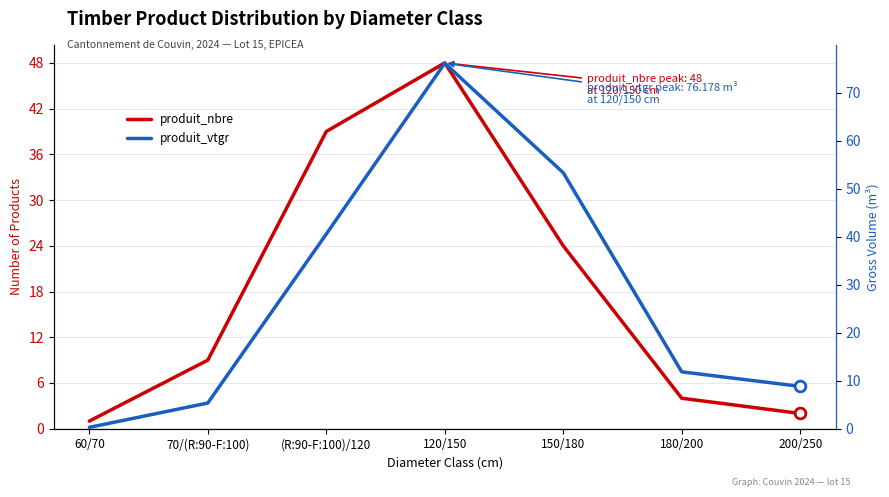

At which category is the sum across all series the highest?

120/150